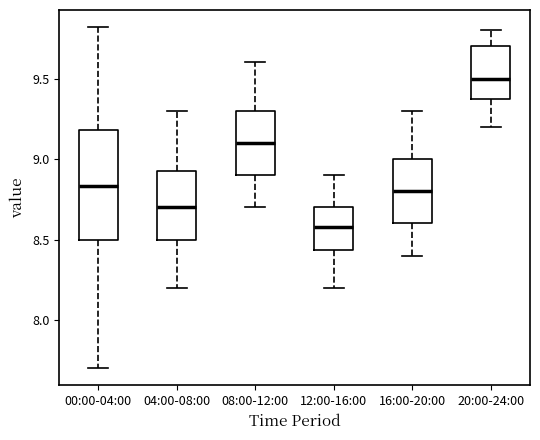

Reading left to right, transcribe this box plot: for each box, give where its median line is, the range the box spans, and where its two whiskers end, as read against the y-axis. The values are not printed on the chart, so give them approximately, as read against the axis.

00:00-04:00: median 8.85, box 8.50 to 9.20, whiskers 7.70 to 9.80
04:00-08:00: median 8.70, box 8.50 to 8.95, whiskers 8.20 to 9.30
08:00-12:00: median 9.10, box 8.90 to 9.30, whiskers 8.70 to 9.60
12:00-16:00: median 8.60, box 8.45 to 8.70, whiskers 8.20 to 8.90
16:00-20:00: median 8.80, box 8.60 to 9.00, whiskers 8.40 to 9.30
20:00-24:00: median 9.50, box 9.40 to 9.70, whiskers 9.20 to 9.80